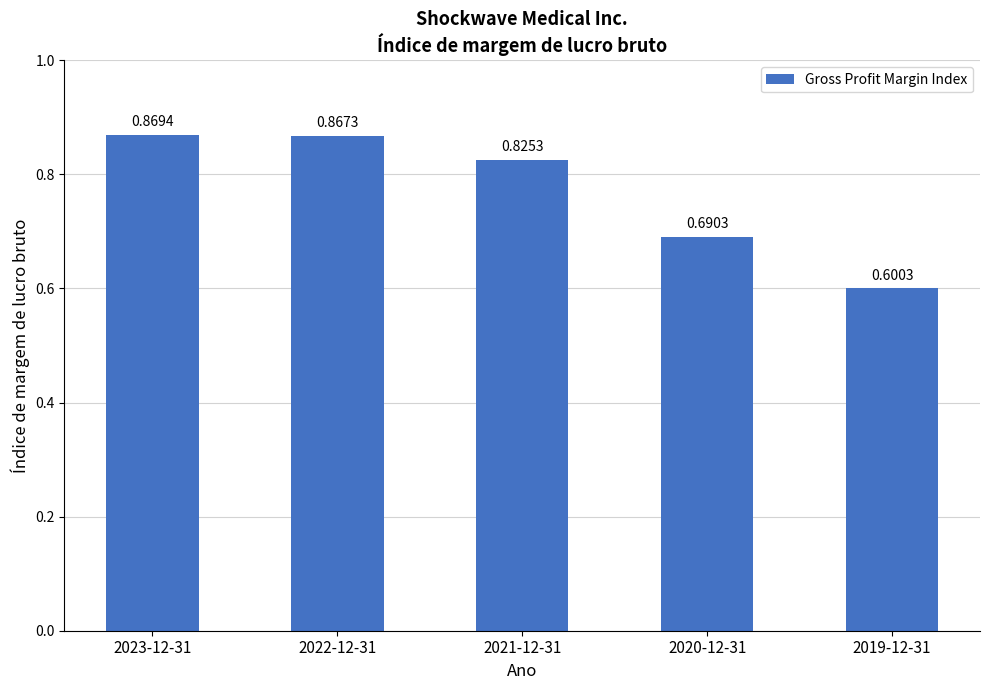

What is the sum of the values at 2019-12-31 and 2020-12-31?

1.3